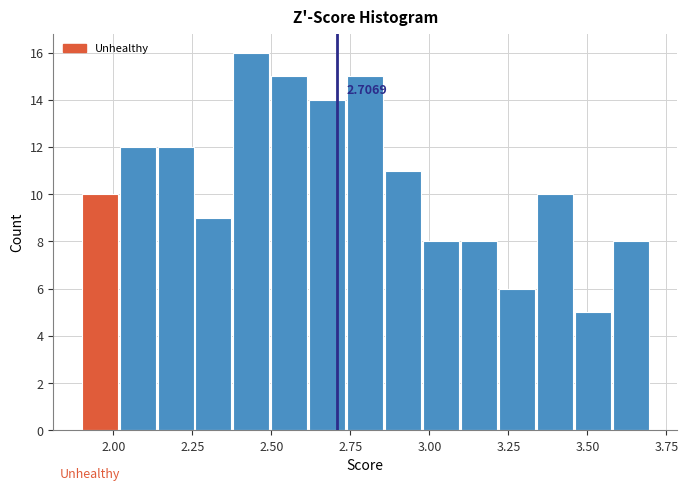

Around what value on the x-axis is the tallest bar? Give the approximate position of its centre, as read against the axis.

2.45